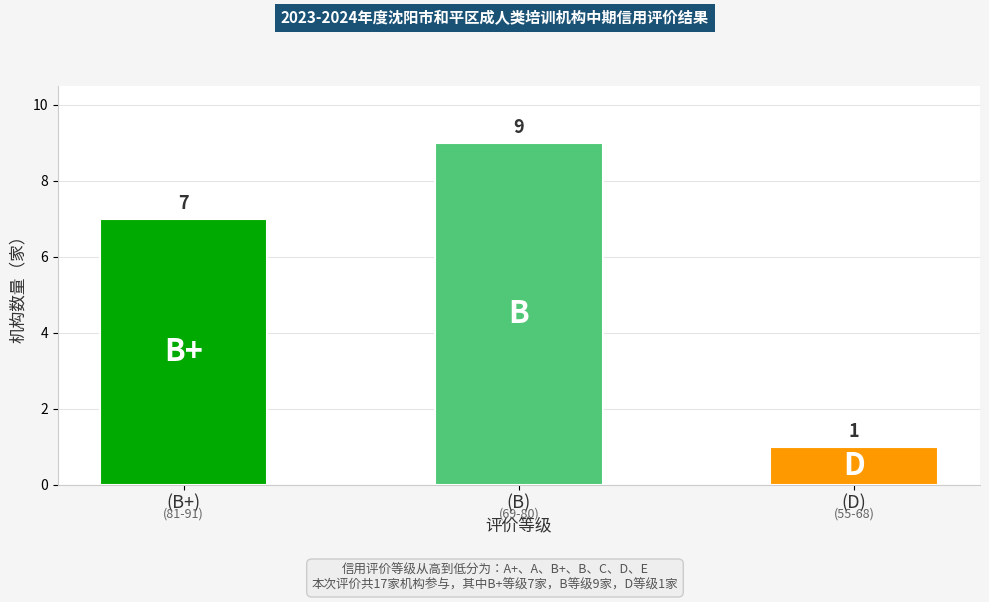

What is the value of the 1st bar from the left?

7